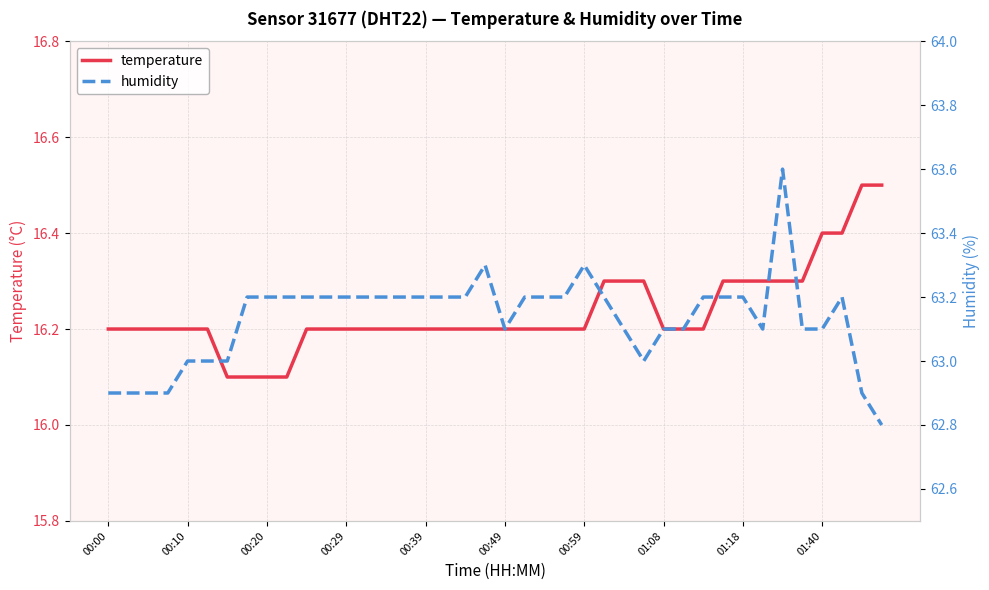

Which category has the highest value in the humidity series?

34